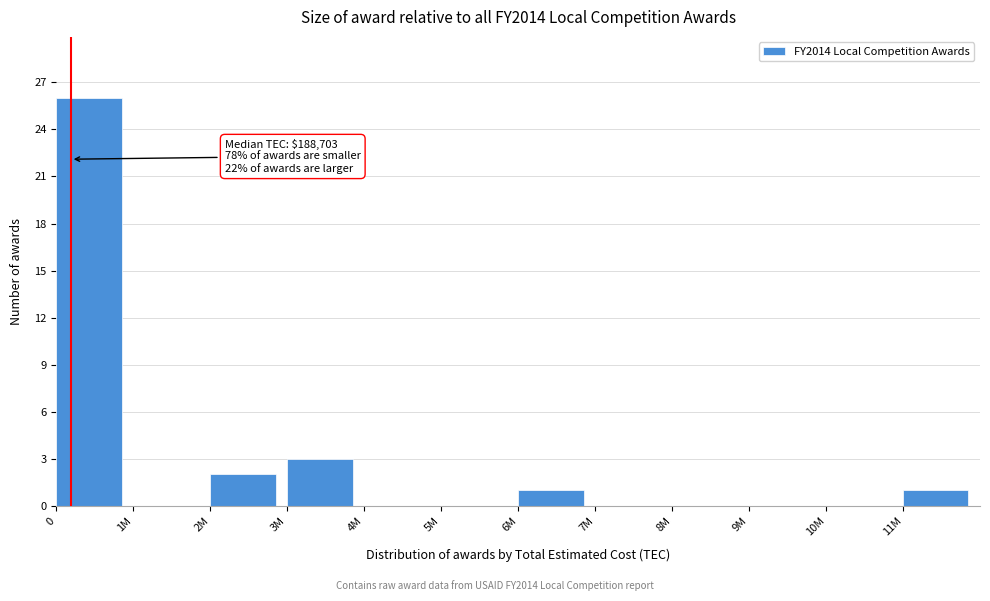

Reading left to right, list all the values displayed in this chart.

0=26	1M=0	2M=2	3M=3	4M=0	5M=0	6M=1	7M=0	8M=0	9M=0	10M=0	11M=1